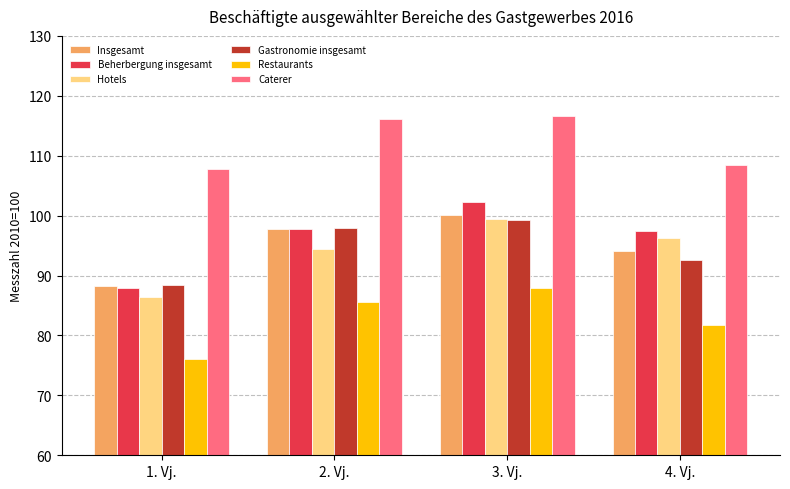

What is the approximate value of Restaurants at 4. Vj.?

81.7